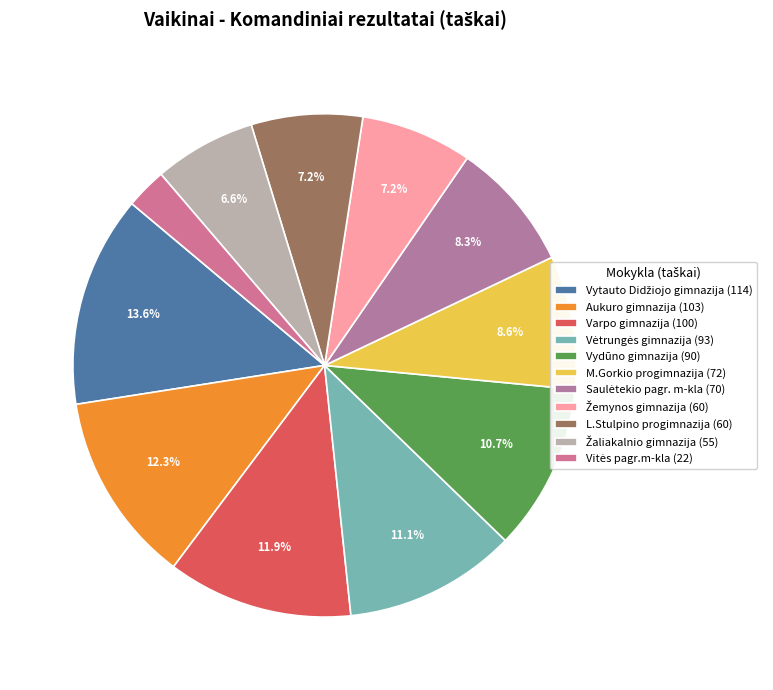

Is there a majority slice in this chart?

No